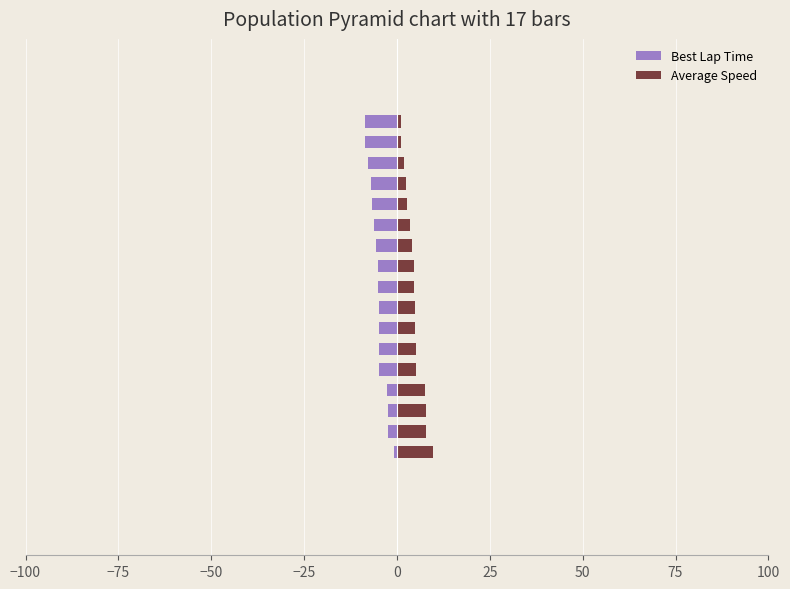

Rank the series by their average value, from highest to lowest.

Average Speed, Best Lap Time